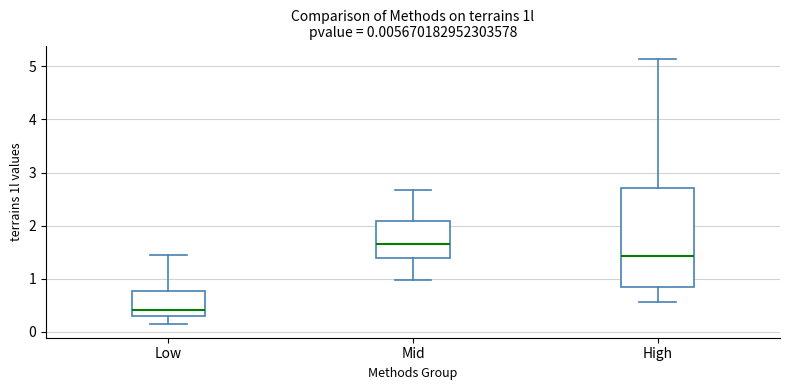

Which box has the highest median line?

Mid